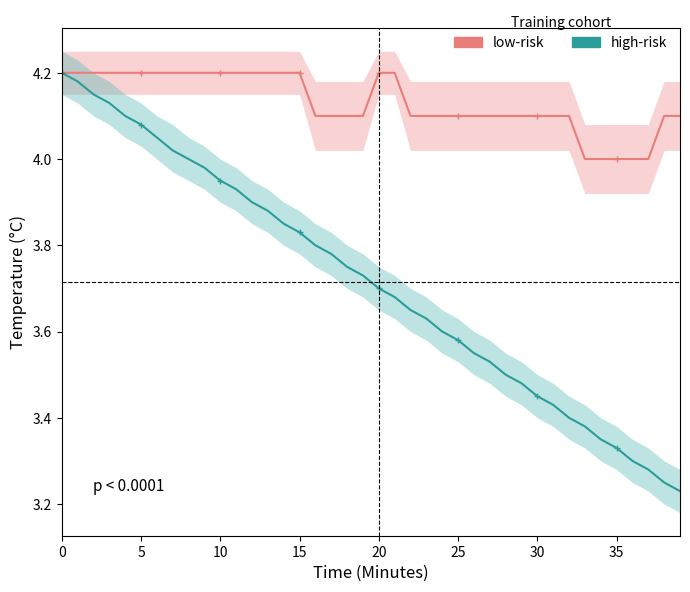

True or false: high-risk has more than 2 interior local peaks.

False